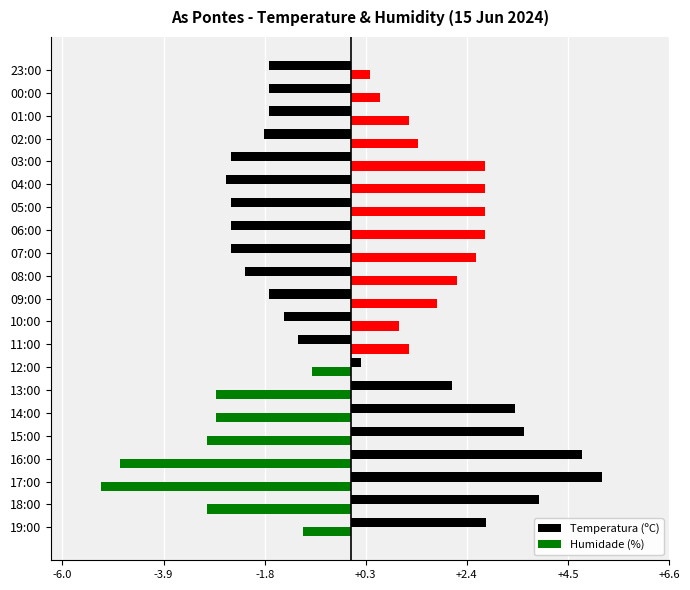

At which category is the sum across all series the highest?

19:00